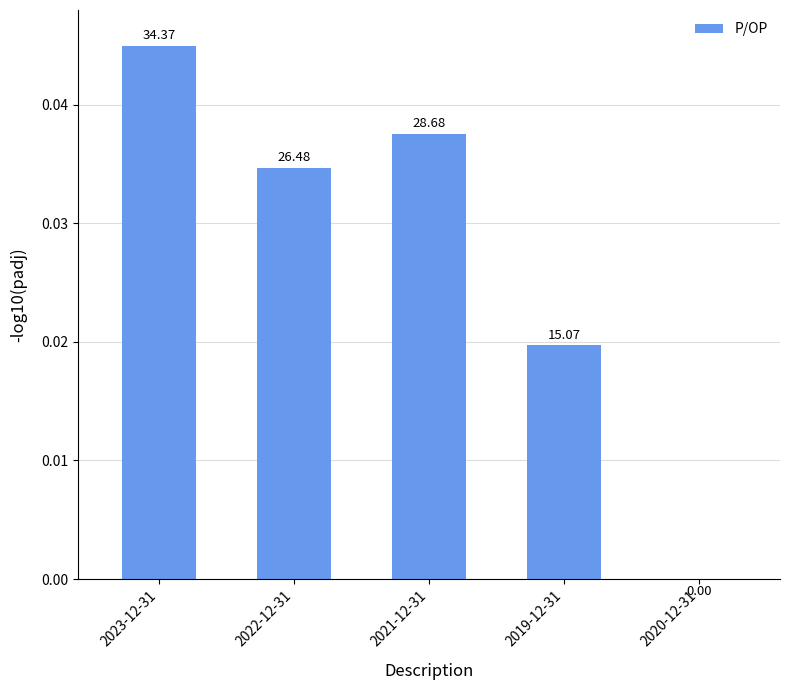

What position from the right is 2023-12-31?

5